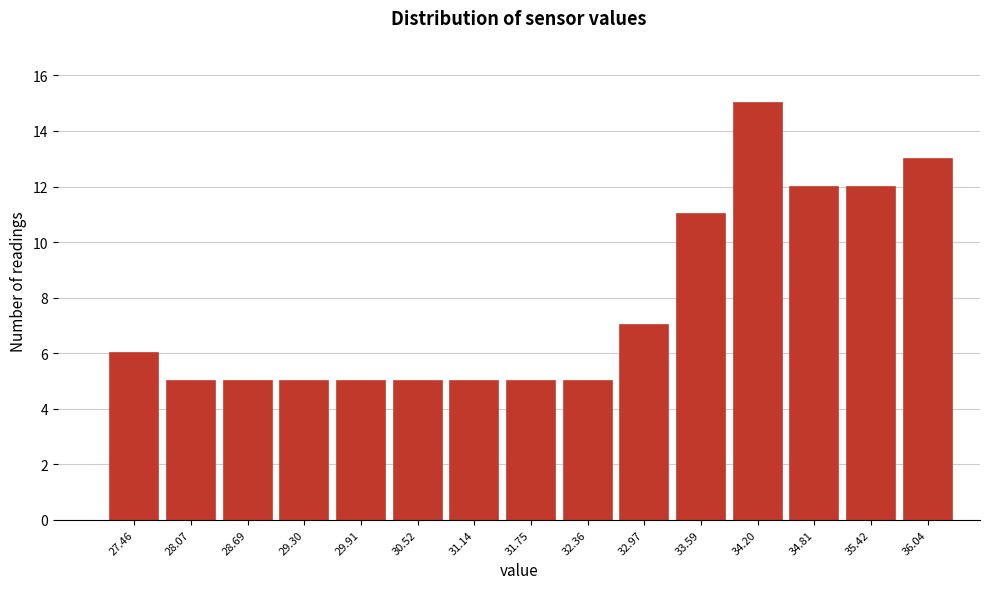

Reading left to right, list all the values displayed in this chart.

6	5	5	5	5	5	5	5	5	7	11	15	12	12	13